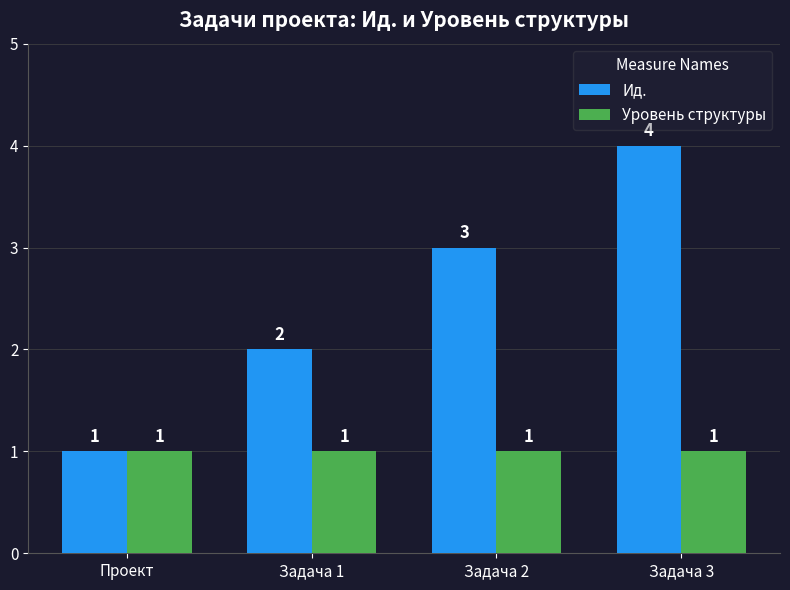

Where is Ид. nearest to the value 2?

Задача 1